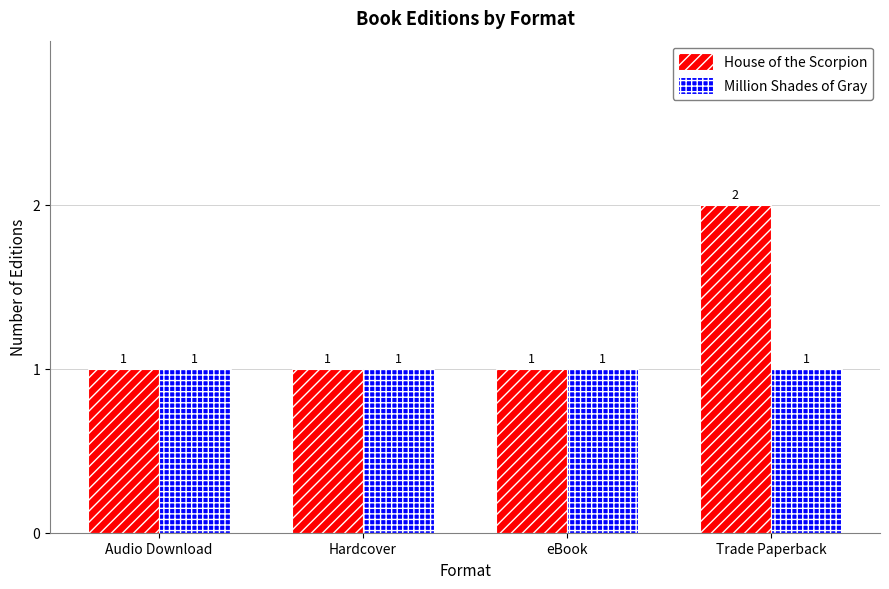

The value of House of the Scorpion at Trade Paperback is 2. True or false?

True